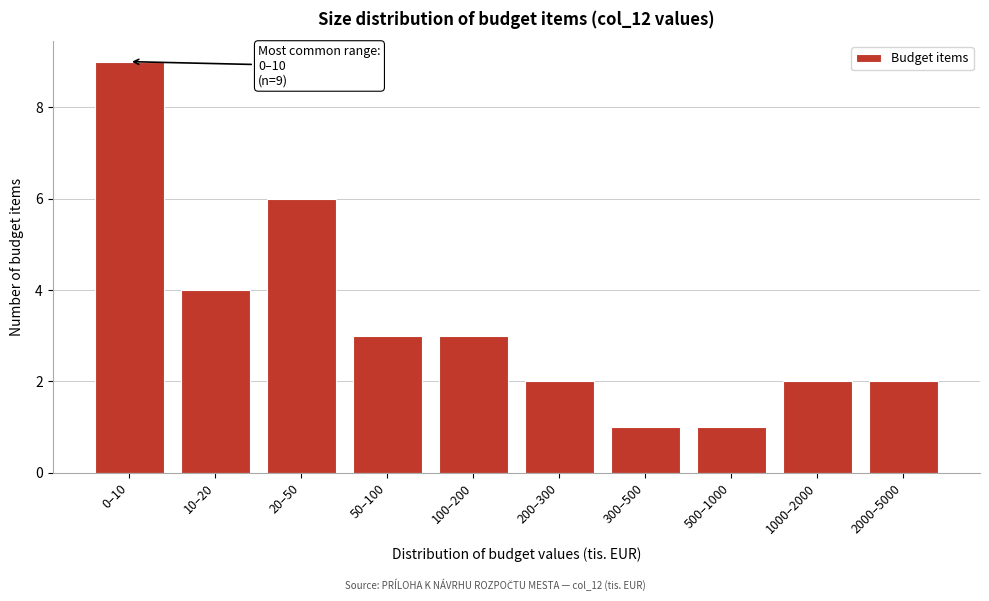

Reading left to right, list all the values displayed in this chart.

0–10=9	10–20=4	20–50=6	50–100=3	100–200=3	200–300=2	300–500=1	500–1000=1	1000–2000=2	2000–5000=2